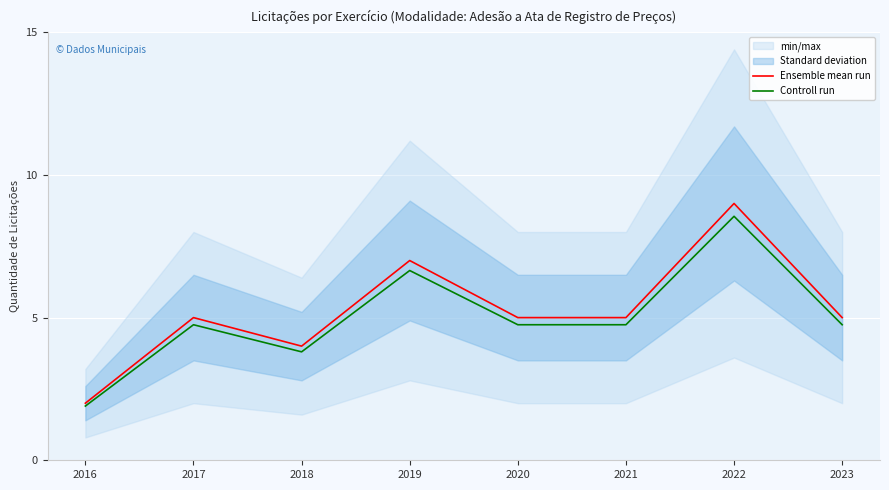

At how many categories does at least one series exceed 6?

2